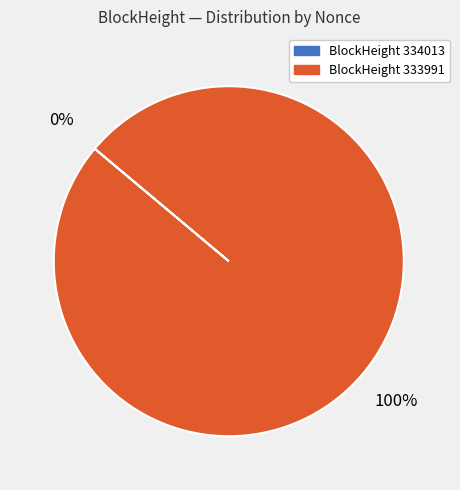

To the nearest percent, what is the difference between the largest and smallest slice percentages?

100%